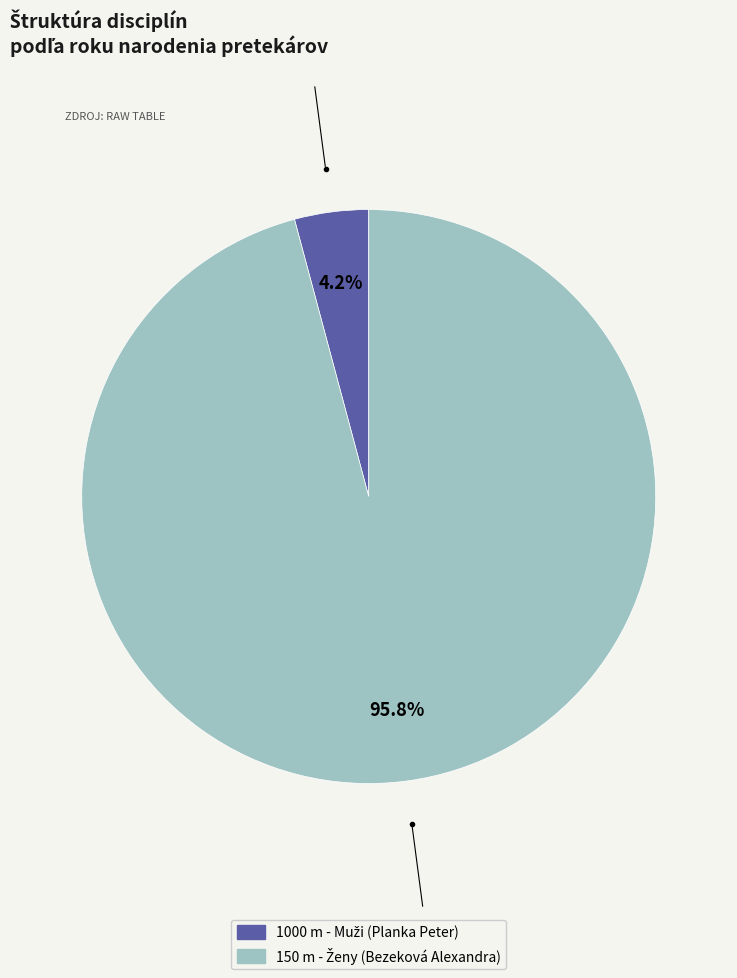

Is there a majority slice in this chart?

Yes